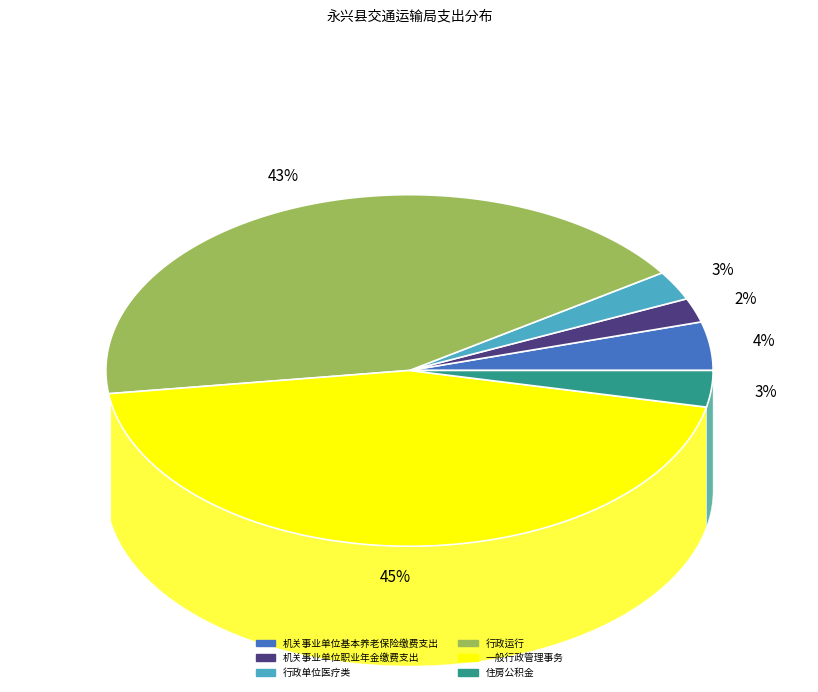

To the nearest percent, what percentage of the pie is 机关事业单位职业年金缴费支出?

2%